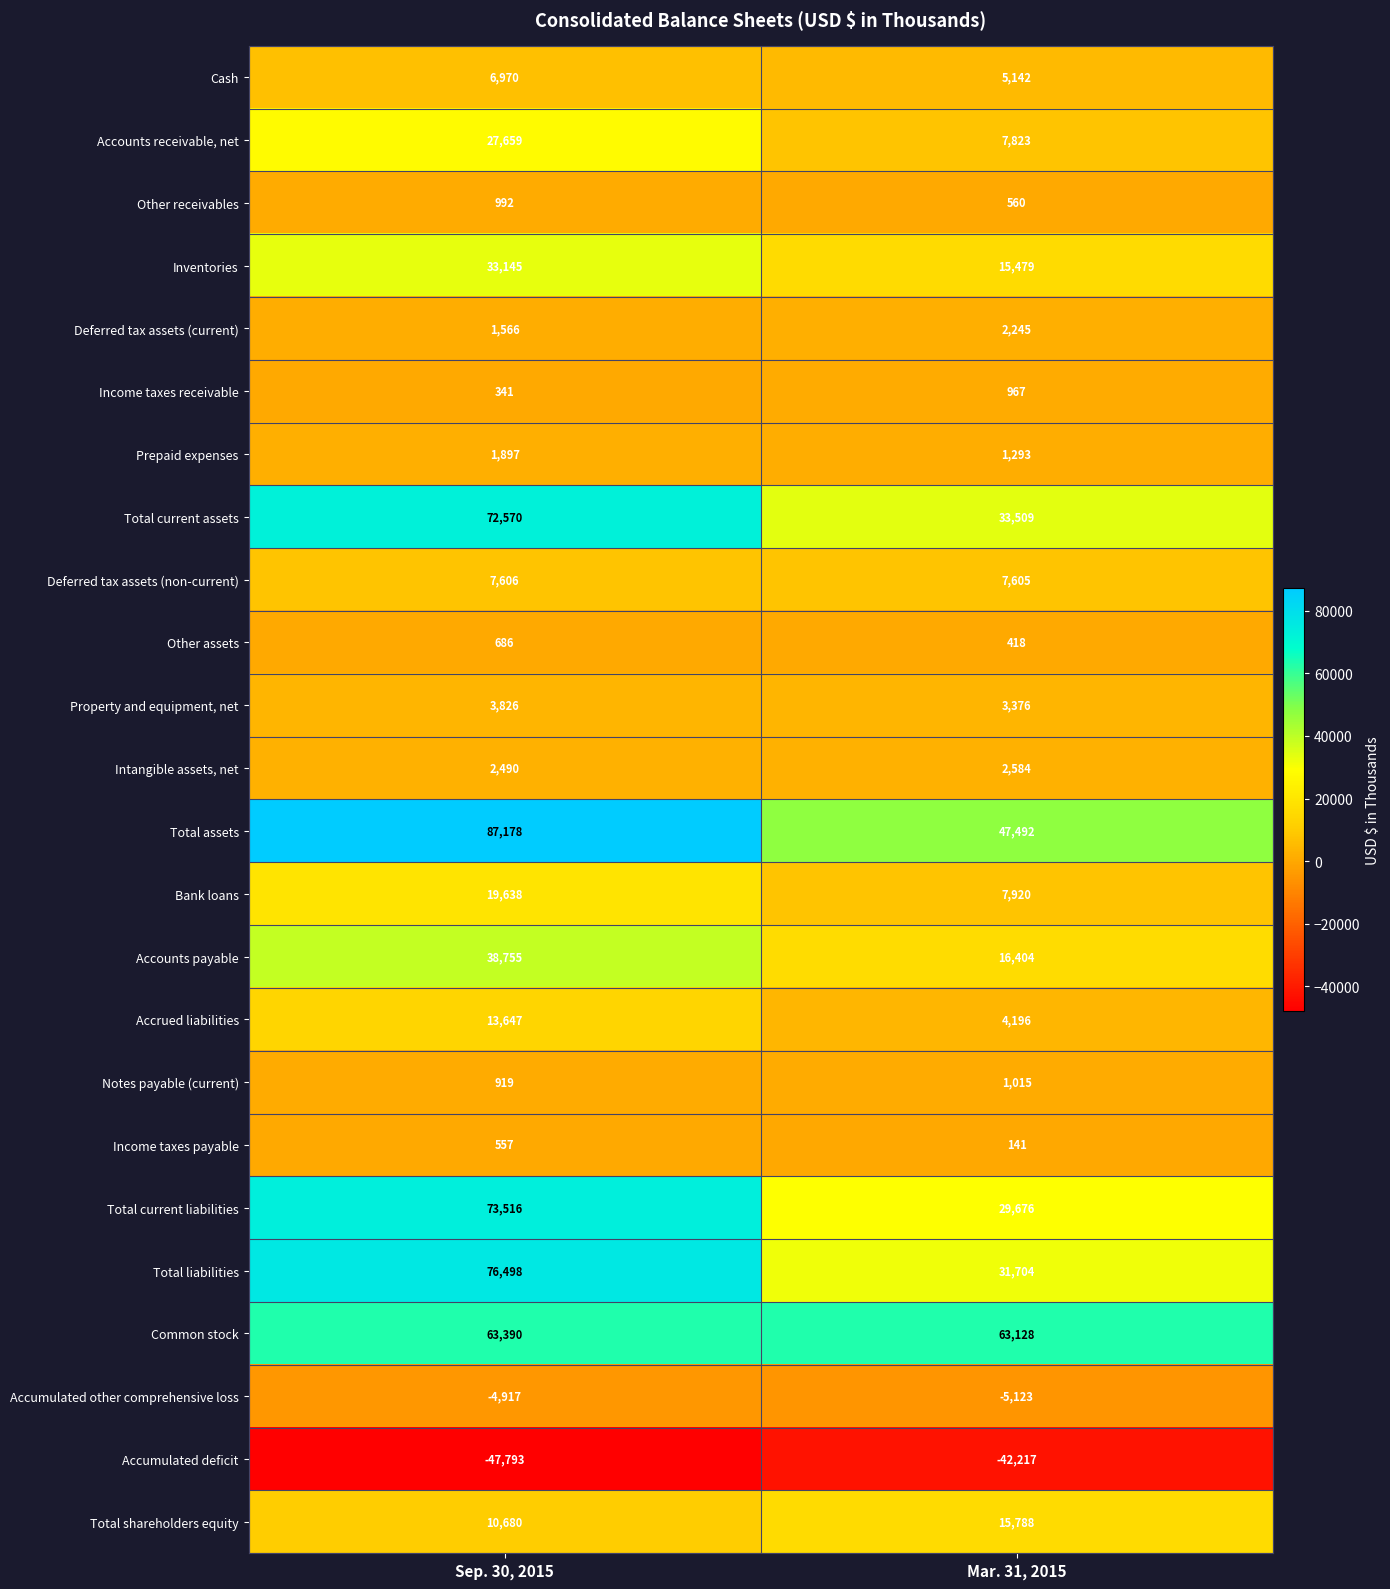

Which category has the lowest value across all series?

Sep. 30, 2015